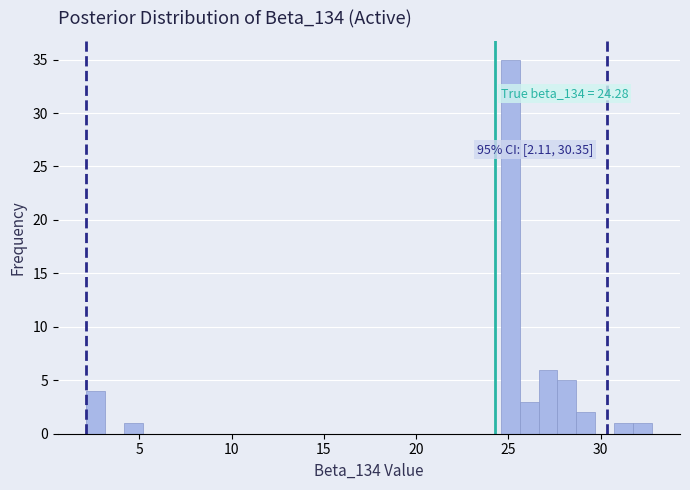

Around what value on the x-axis is the tallest bar? Give the approximate position of its centre, as read against the axis.

25.0